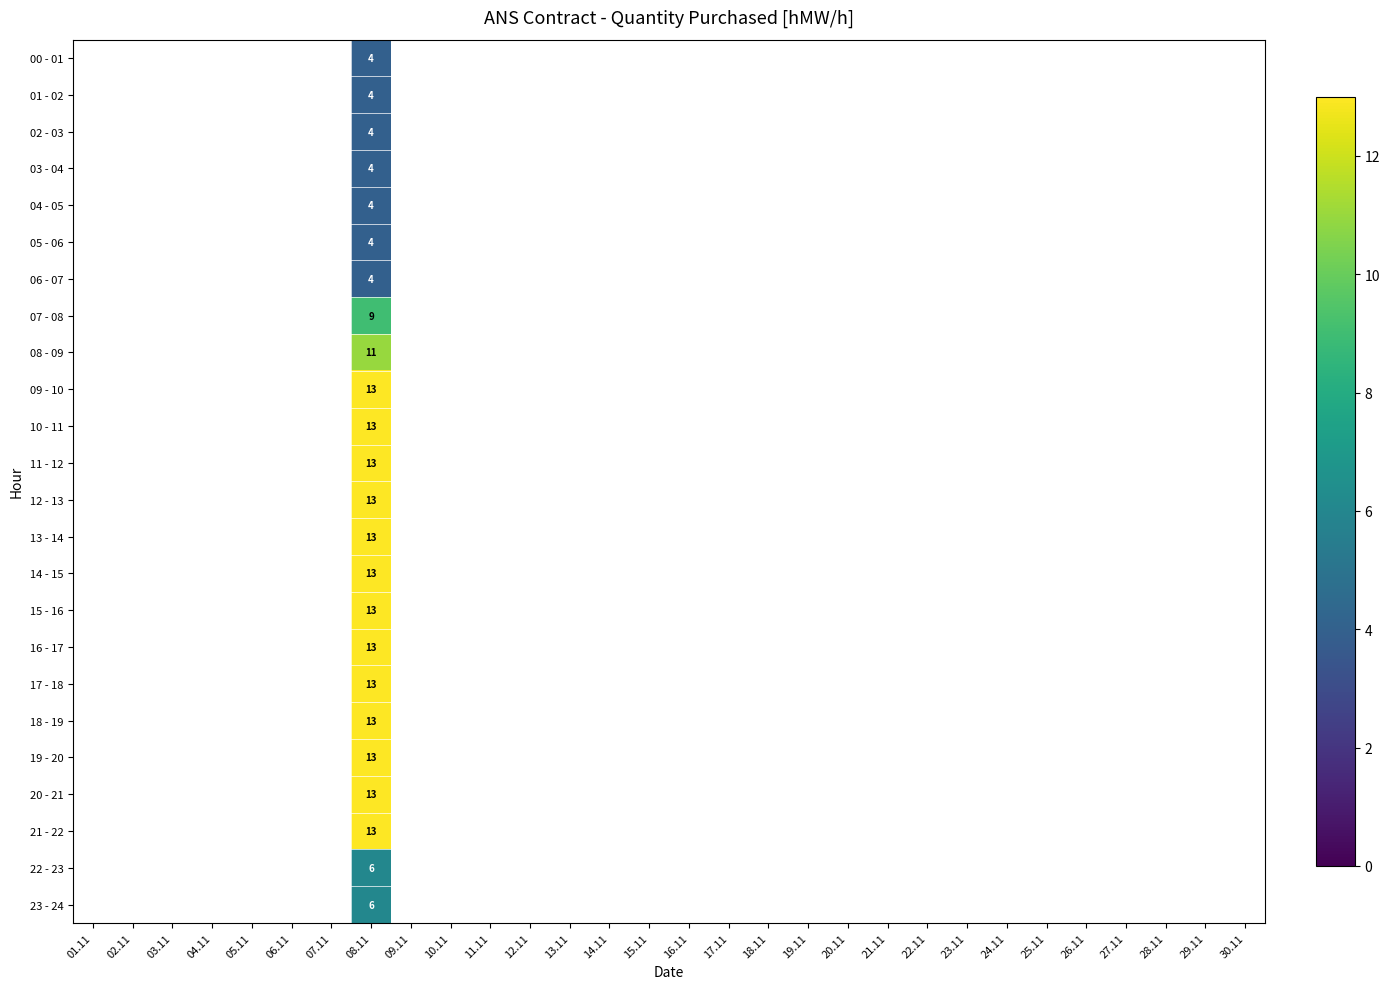

The 12 - 13 series shows 8 at 08.11. True or false?

False